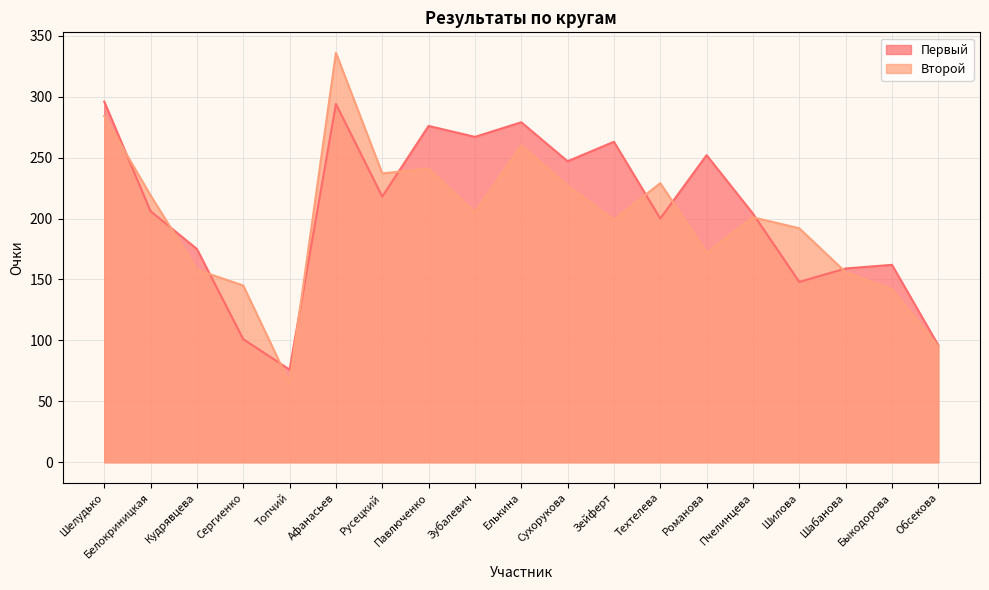

Count the number of categories in the chart.

19